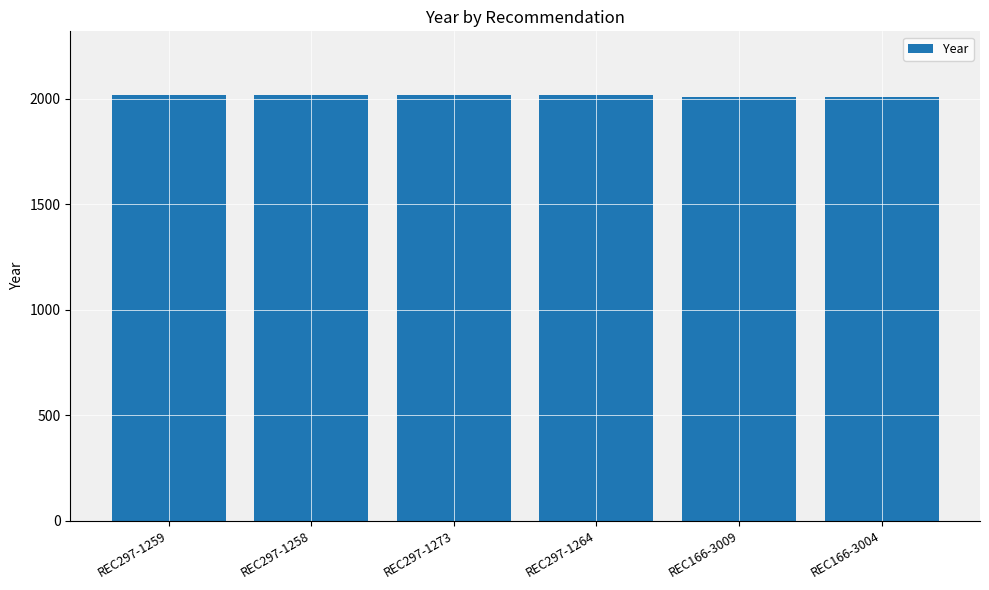

Approximately how many times larger is the value at REC297-1259 compared to REC297-1264?

1.0